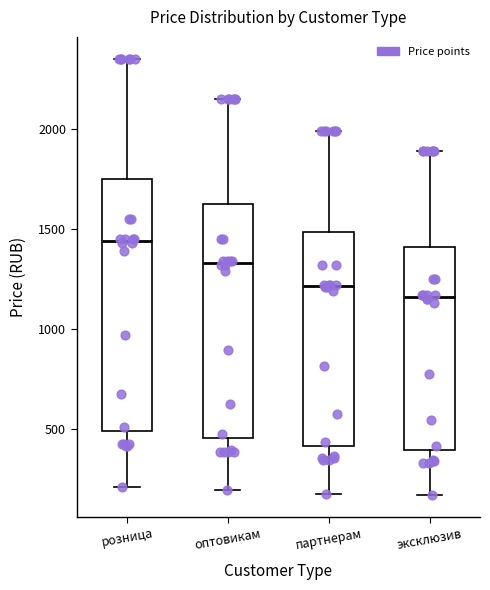

Where does the upper whisker of the box for оптовикам end on the y-axis? The values are not printed on the chart, so give them approximately, as read against the axis.

2150